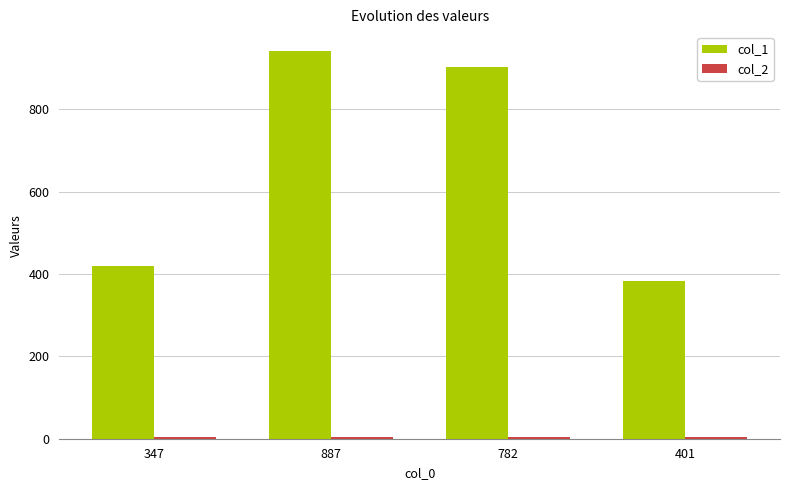

Which series has the widest spread of values?

col_1